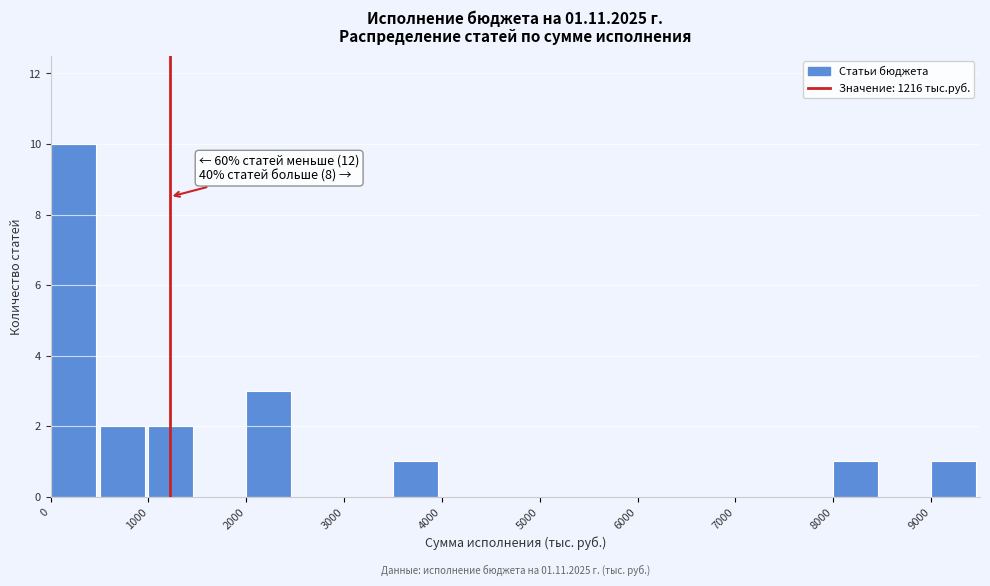

Over which range of the x-axis is the bar tallest?

0 to 500